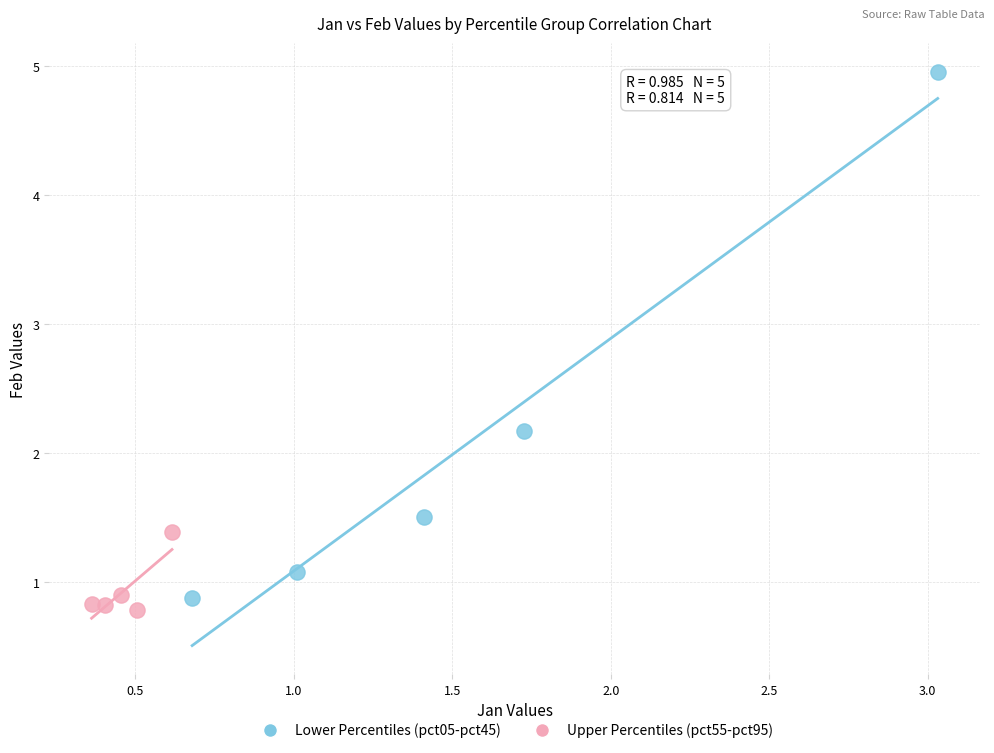

What are all the series names shown in the legend?

Lower Percentiles (pct05-pct45), Upper Percentiles (pct55-pct95)